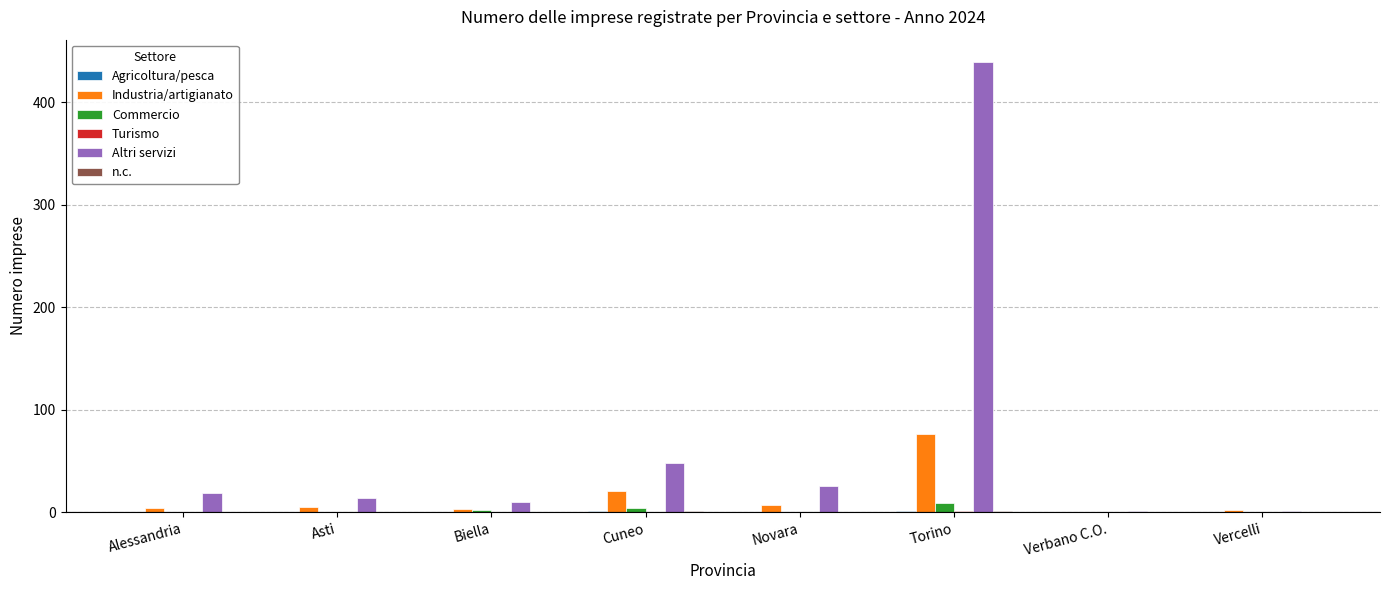

At which category does the chart reach its peak across all series?

Torino